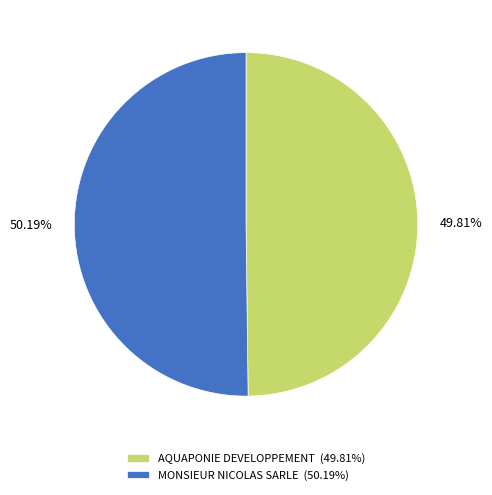

Does any single category account for the majority?

Yes